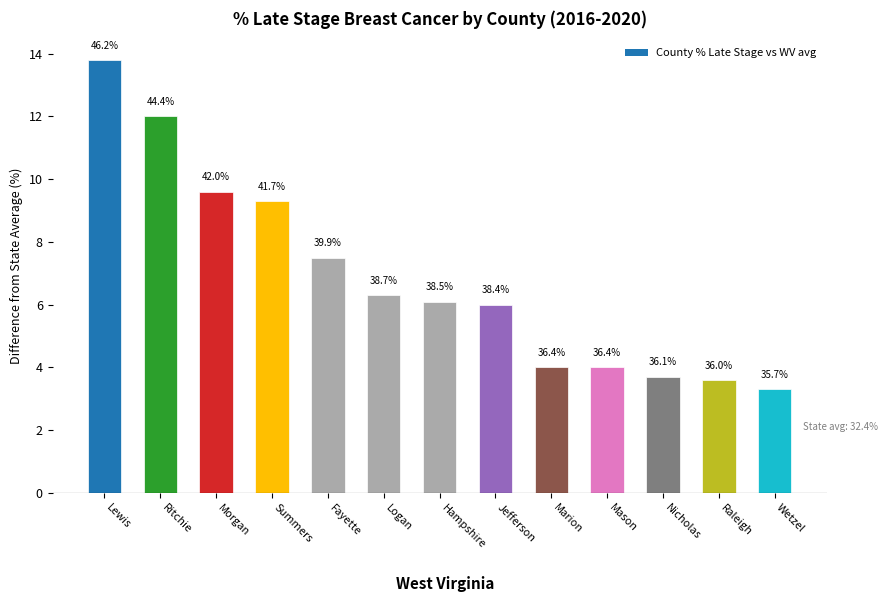

At which label does the data first exceed 6?

Lewis